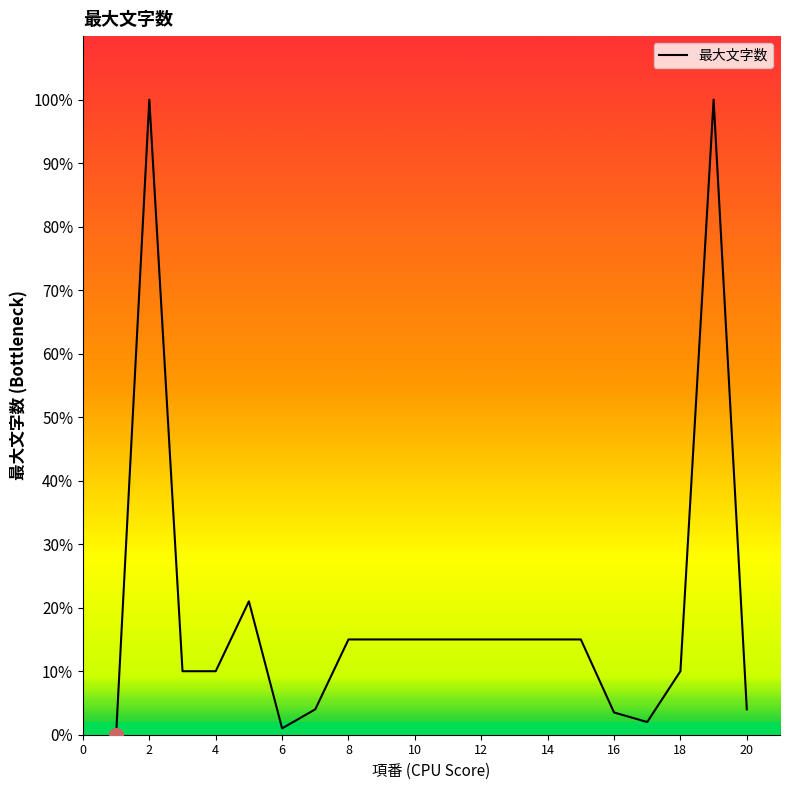

How many points are lower than both their immediate neighbors (excluding endpoints)?

2